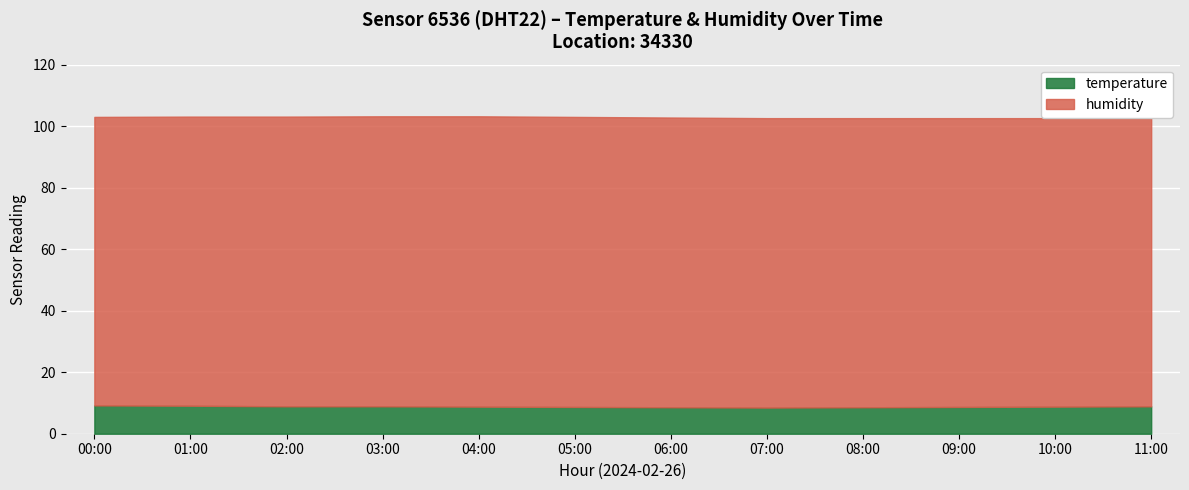

What is the spread (max minus min) of values at 11:00?

84.8